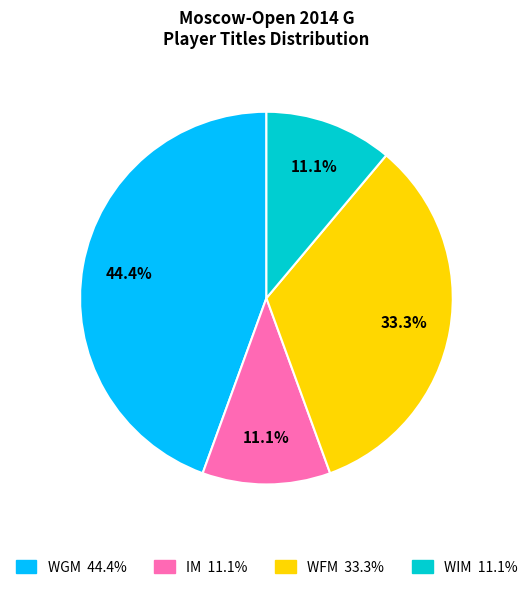

True or false: WIM accounts for 11% of the total.

True